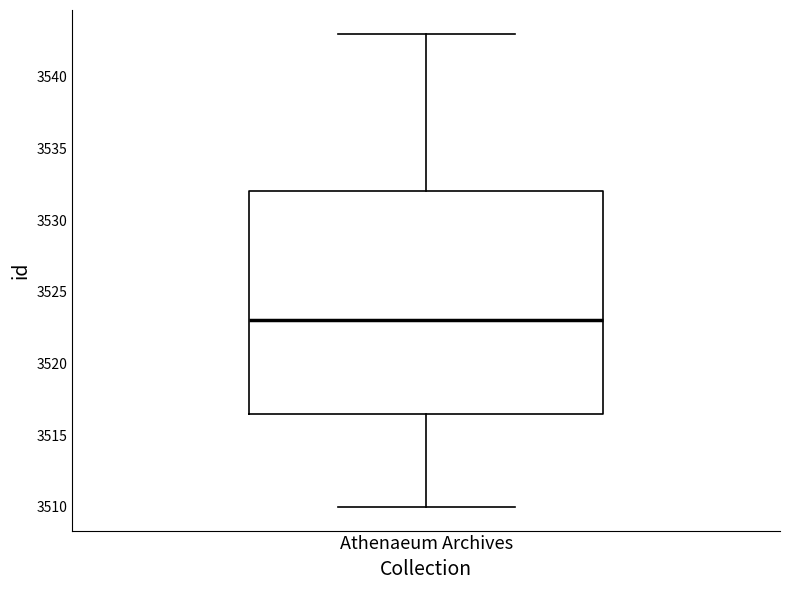

Transcribe this box plot: give where the median line is, the range the box spans, and where the two whiskers end, as read against the y-axis. The values are not printed on the chart, so give them approximately, as read against the axis.

median 3523.0, box 3516.5 to 3532.0, whiskers 3510.0 to 3543.0